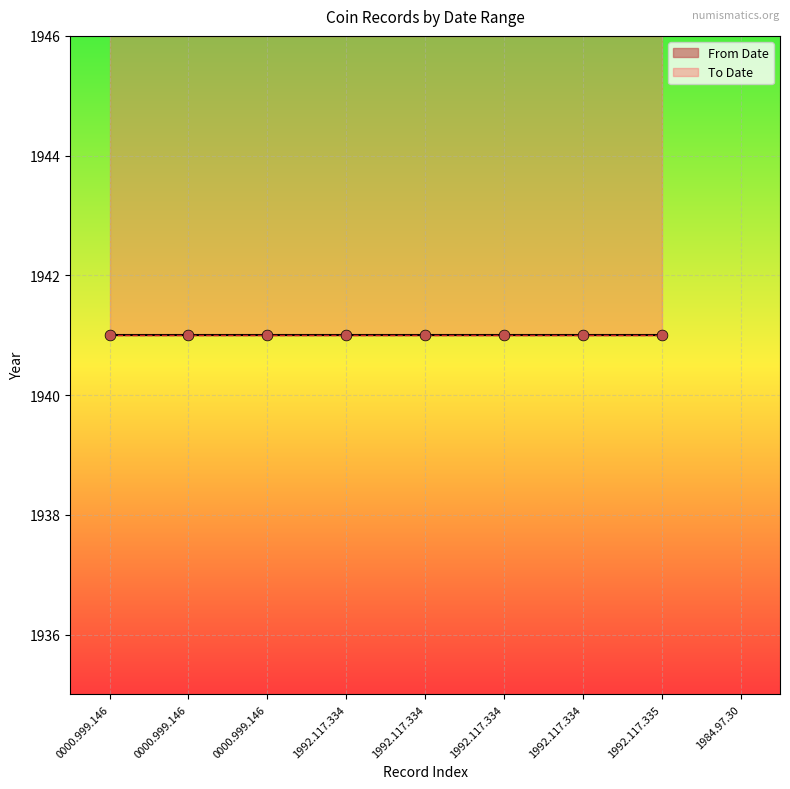

Is the value of From Date at 1992.117.3348 greater than the value of To Date at 1992.117.3346?

No